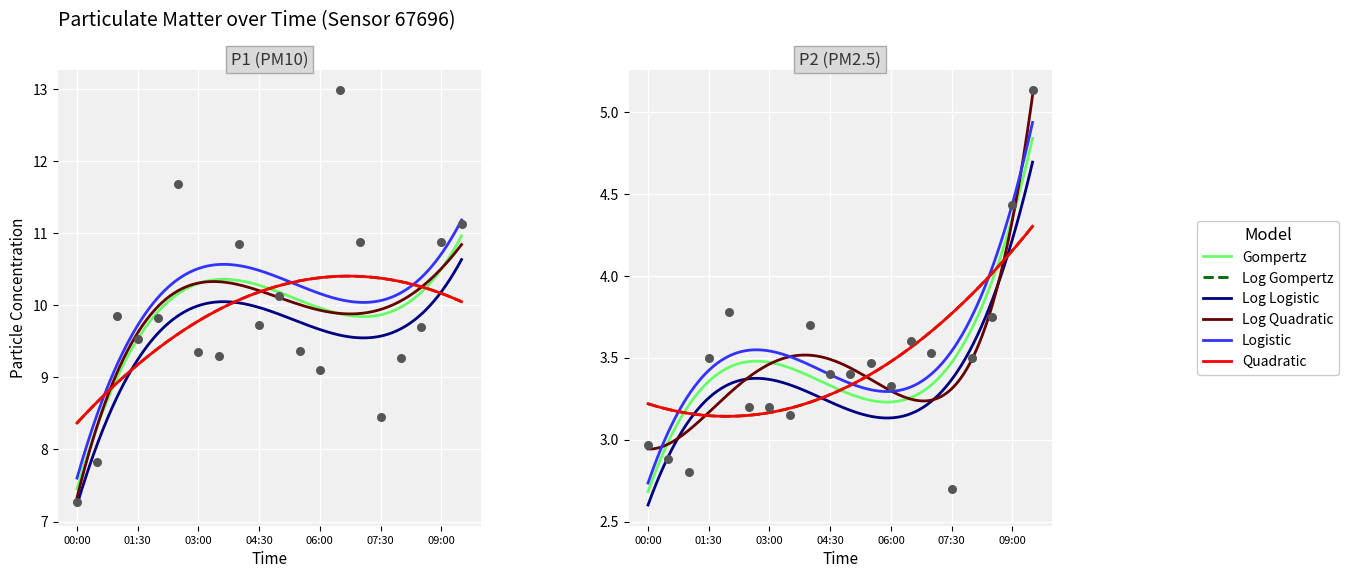

Which series reaches the minimum Y coordinate?

P2